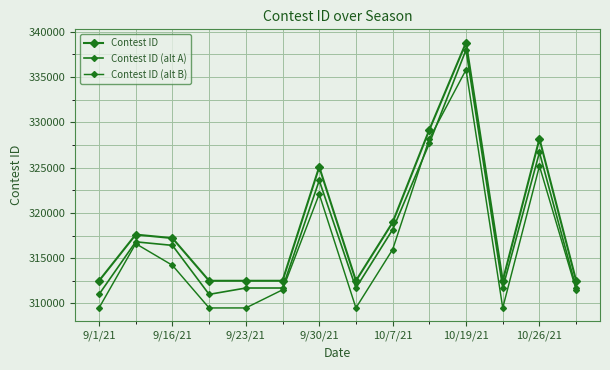

Count the number of data series in this chart.

3